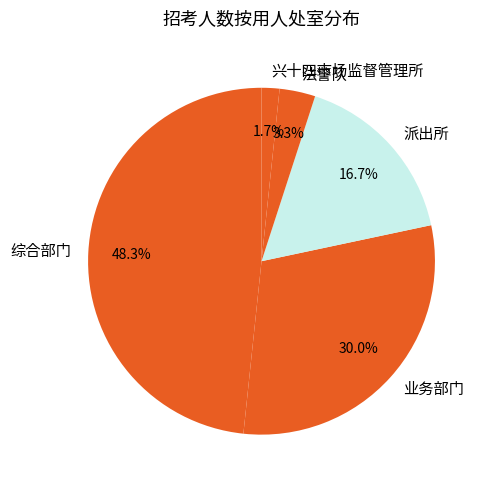

To the nearest percent, what portion does 业务部门 represent?

30%